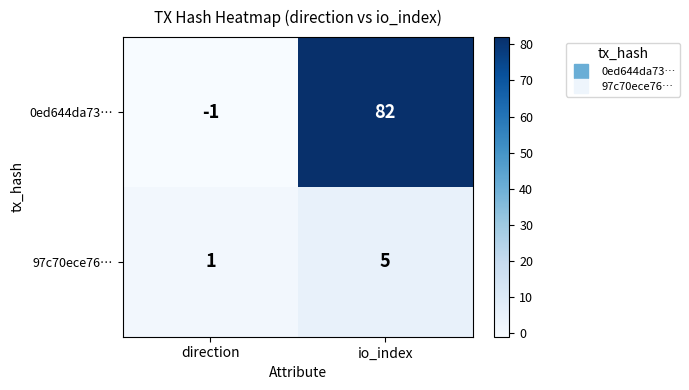

Which category has the highest value across all series?

io_index